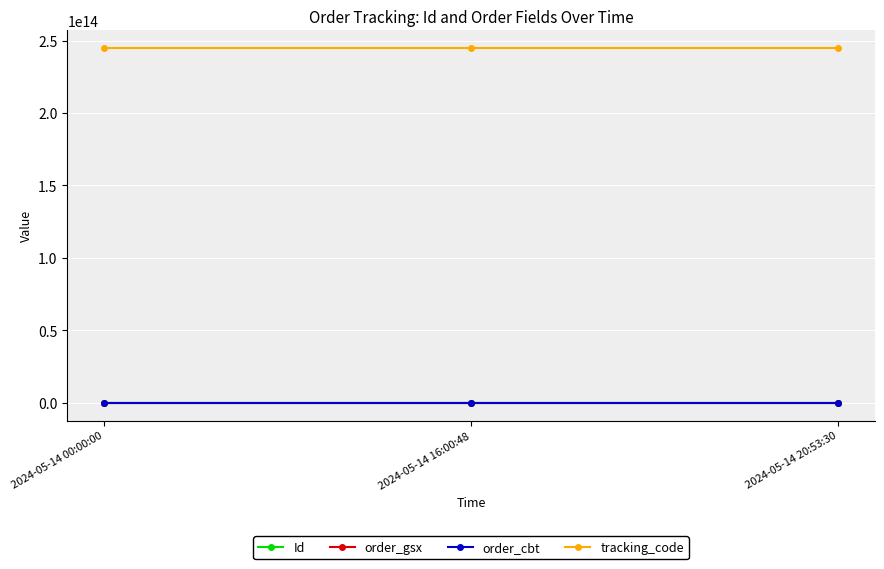

What is the label of the 3rd point from the right?

2024-05-14 00:00:00